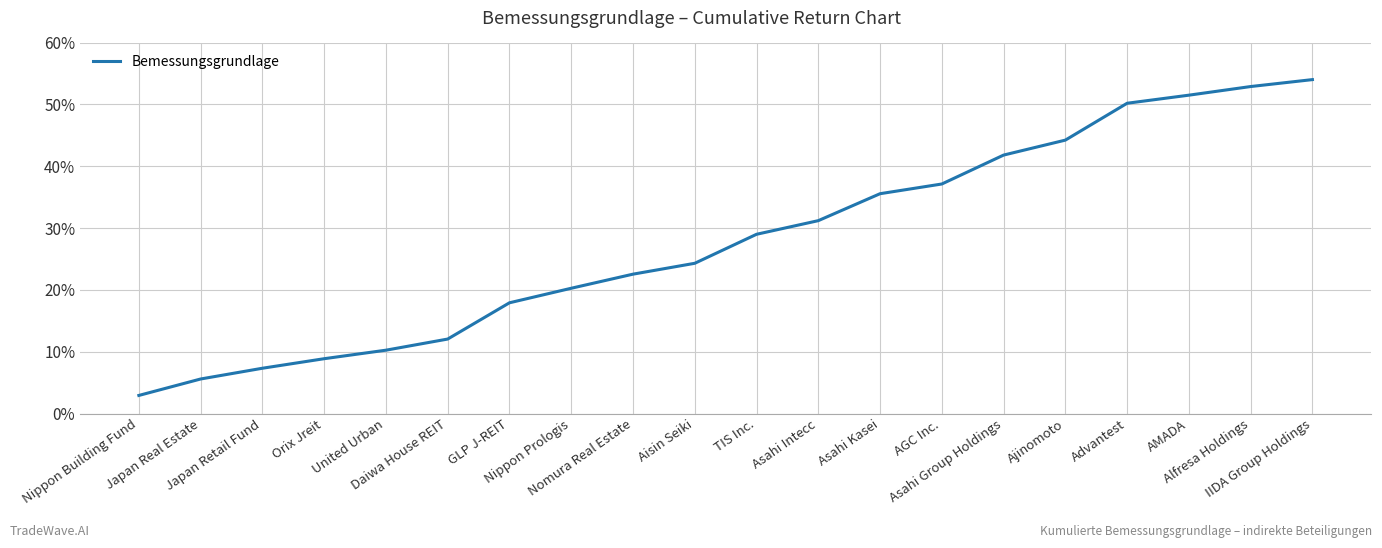

Reading left to right, transcribe all the data shown in this chart.

Nippon Building Fund=2.9	Japan Real Estate=5.6	Japan Retail Fund=7.3	Orix Jreit=8.9	United Urban=10.2	Daiwa House REIT=12.0	GLP J-REIT=17.9	Nippon Prologis=20.3	Nomura Real Estate=22.5	Aisin Seiki=24.3	TIS Inc.=29.0	Asahi Intecc=31.2	Asahi Kasei=35.6	AGC Inc.=37.1	Asahi Group Holdings=41.8	Ajinomoto=44.2	Advantest=50.2	AMADA=51.5	Alfresa Holdings=52.9	IIDA Group Holdings=54.0